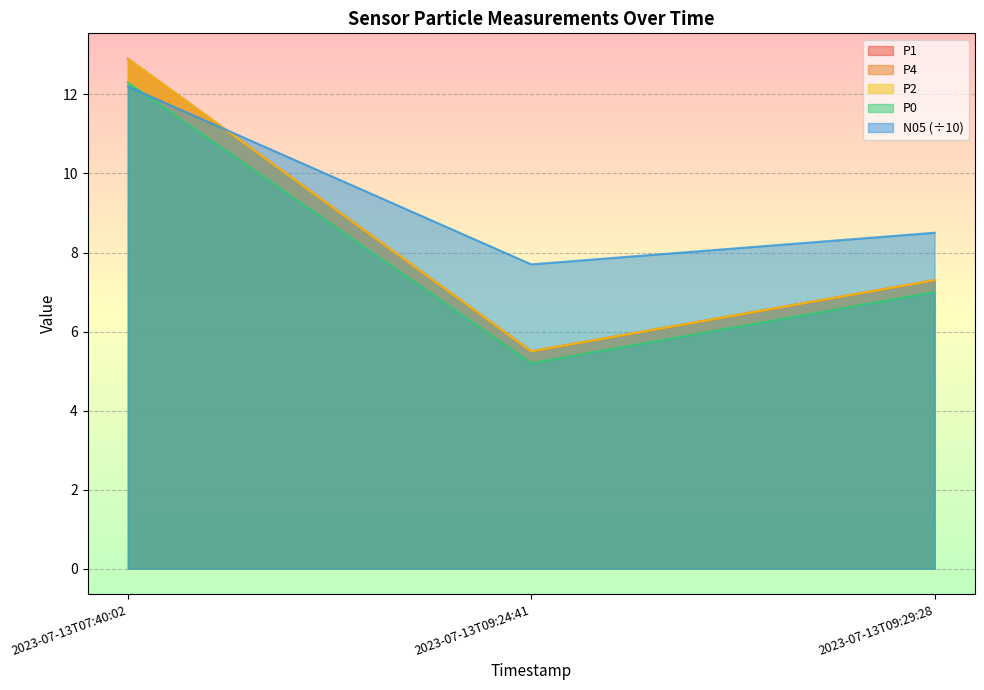

Reading left to right, list all the values displayed in this chart.

P1: 12.9	5.5	7.3
P4: 12.9	5.5	7.3
P2: 12.9	5.5	7.3
P0: 12.3	5.2	7.0
N05: 12.2	7.7	8.5